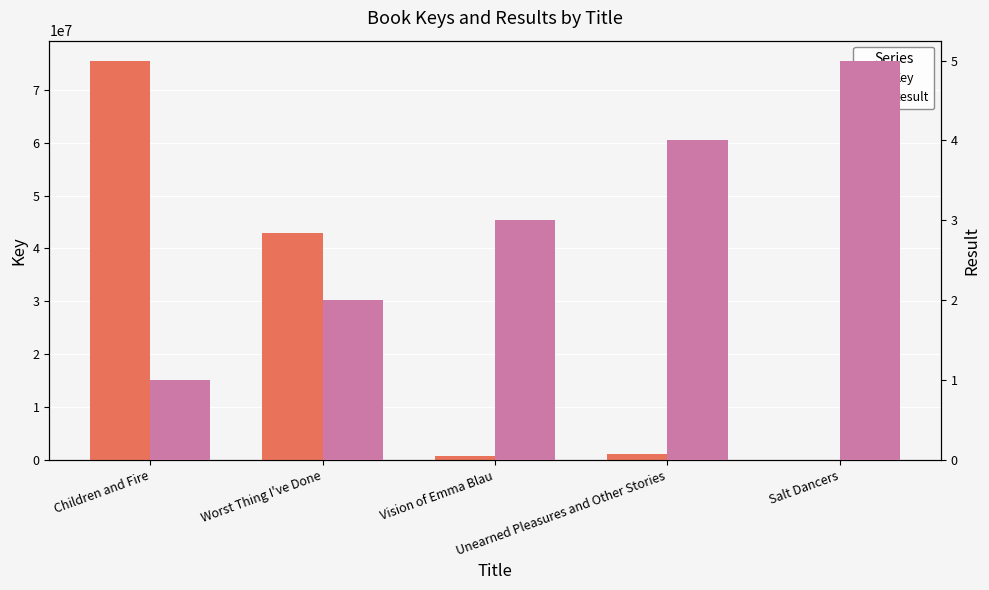

What is the label of the 4th bar from the right?

Worst Thing I've Done